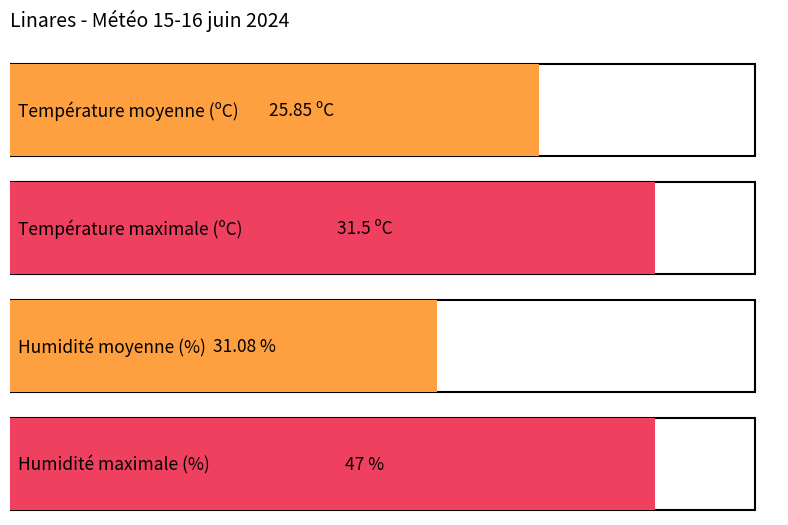

Is the value of Humidité (%) at 03:00 greater than the value of Température (ºC) at 19:00?

Yes